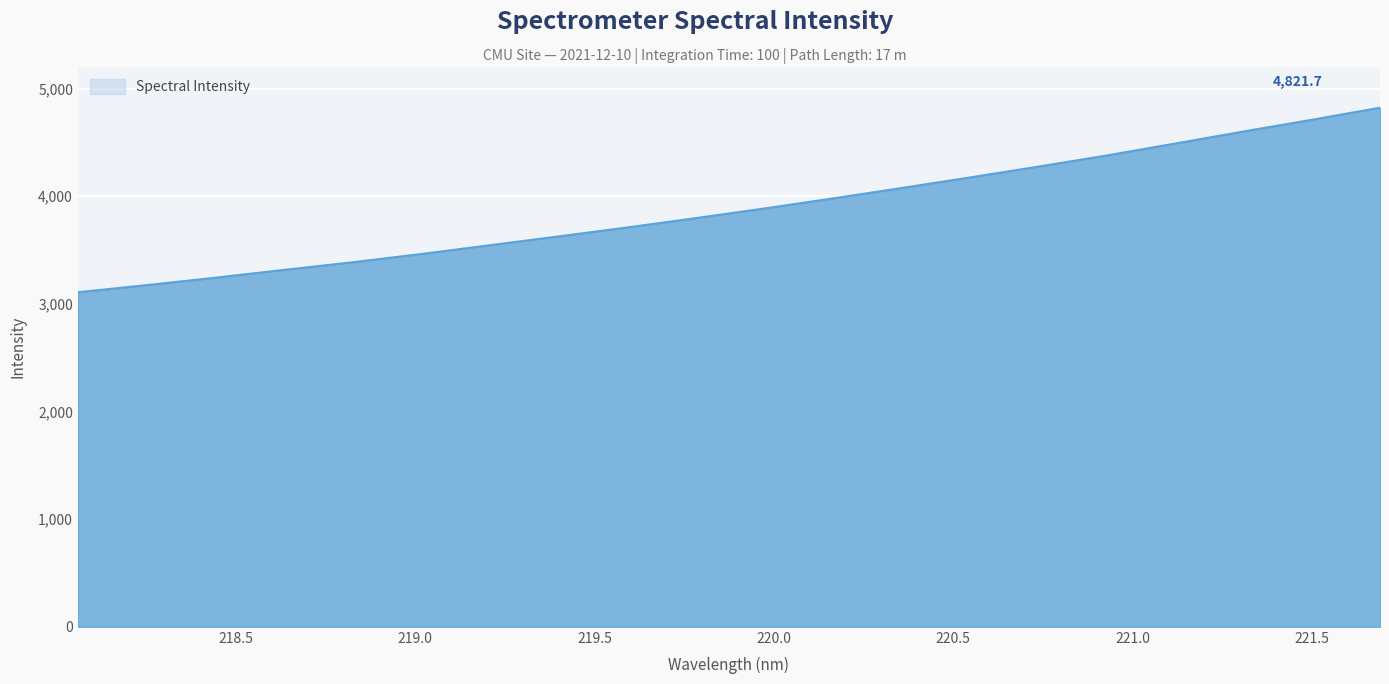

What is the difference between the maximum and minimum values?

1713.8